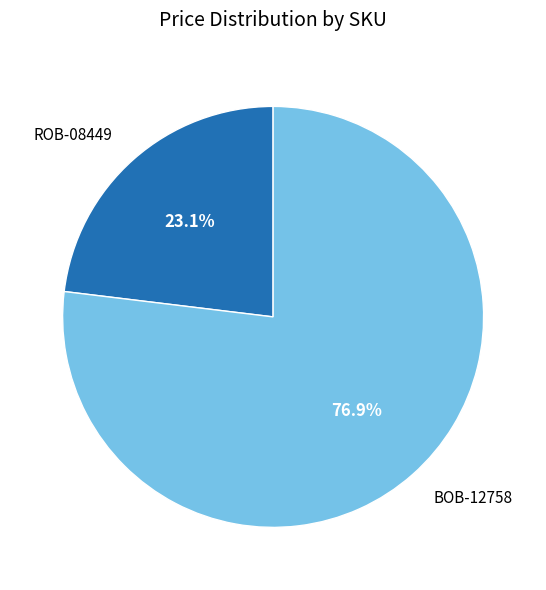

To the nearest percent, what percentage of the pie is ROB-08449?

23%